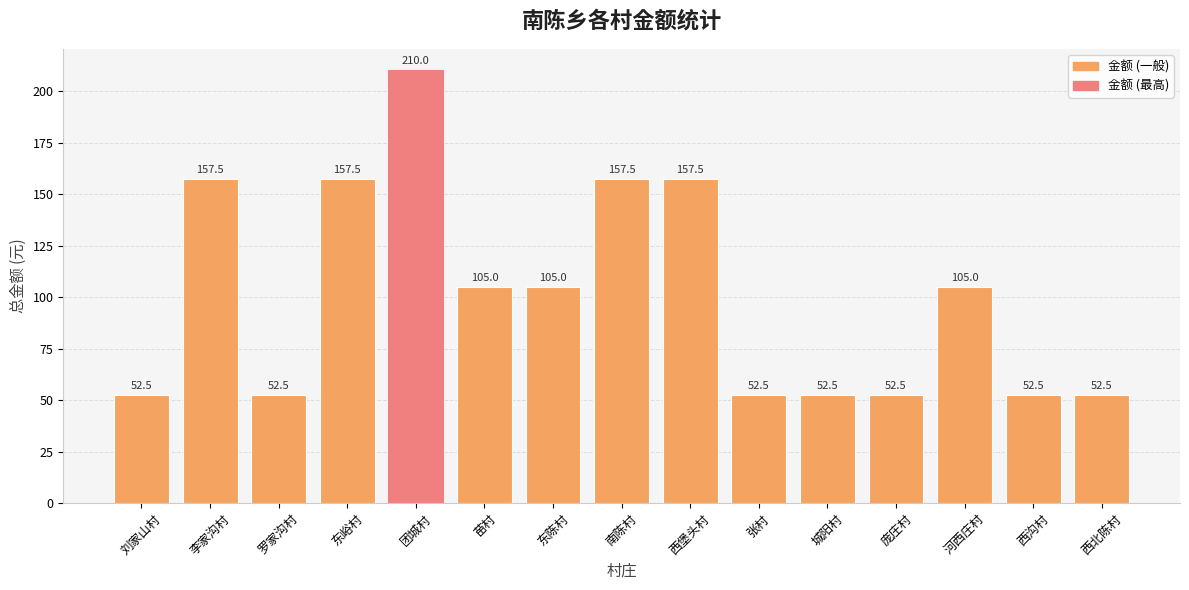

What value does the data have at 李家沟村?

157.5